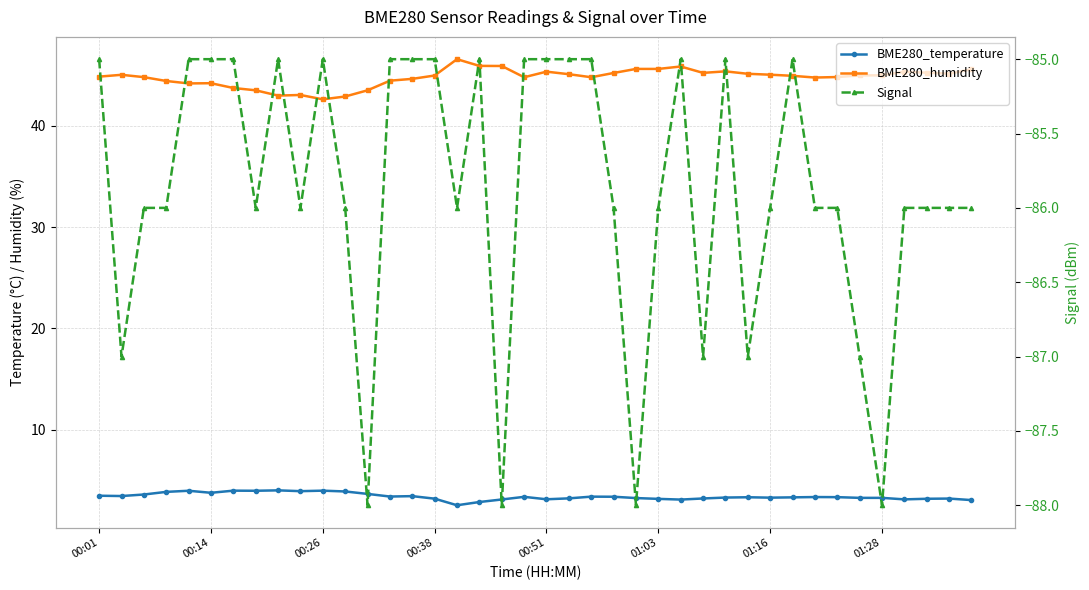

True or false: BME280_temperature has a value of 2.6 at 16.

True